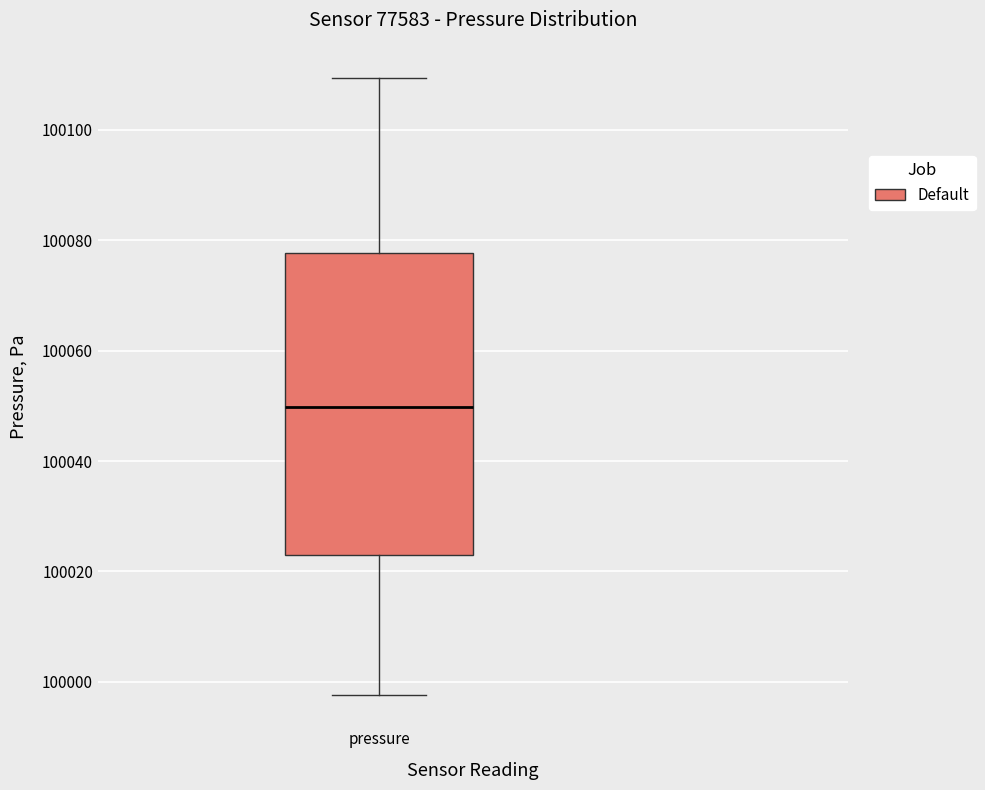

Read this box plot against the y-axis: the position of the median line, the range covered by the box, and the ends of both whiskers. The values are not printed on the chart, so give them approximately, as read against the axis.

median 100050, box 100024 to 100078, whiskers 99998 to 100110